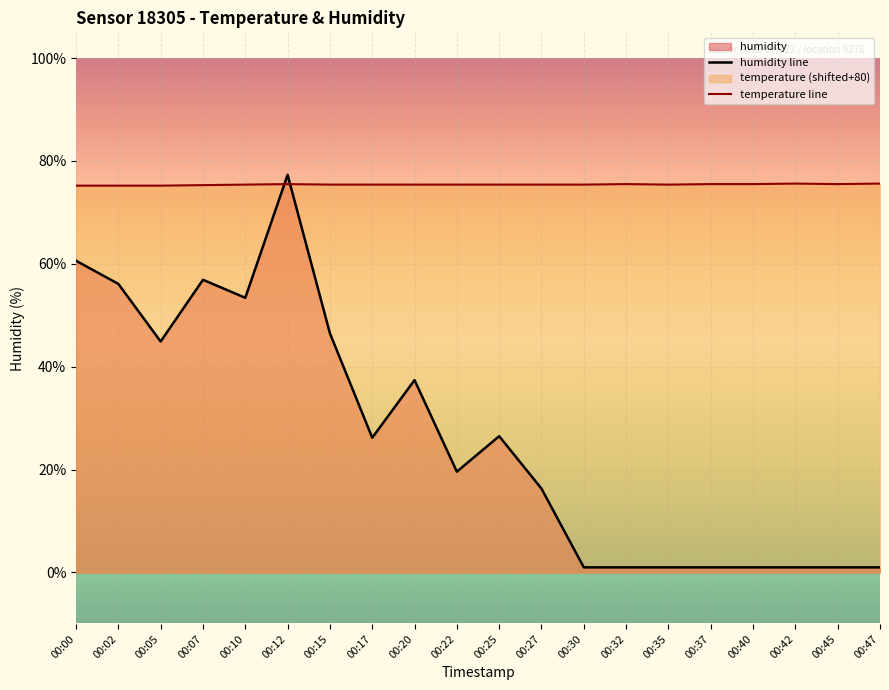

Read the temperature value at 00:27.

75.4